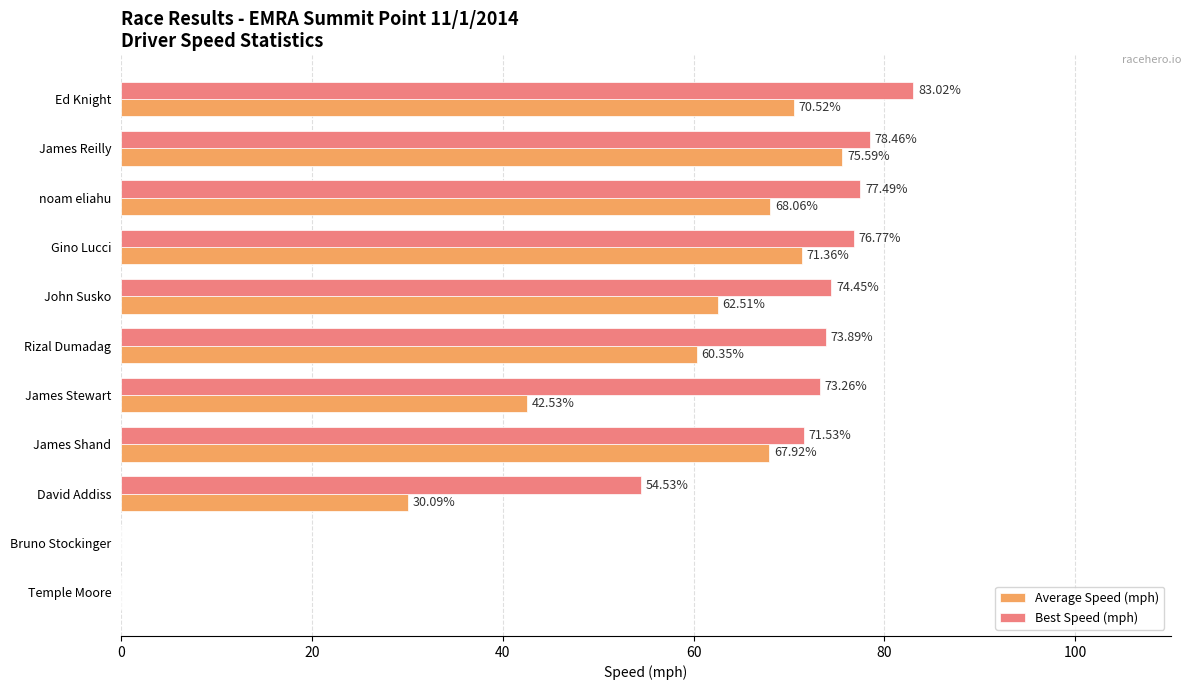

Which series changed the most between James Reilly and Gino Lucci?

Average Speed (mph)